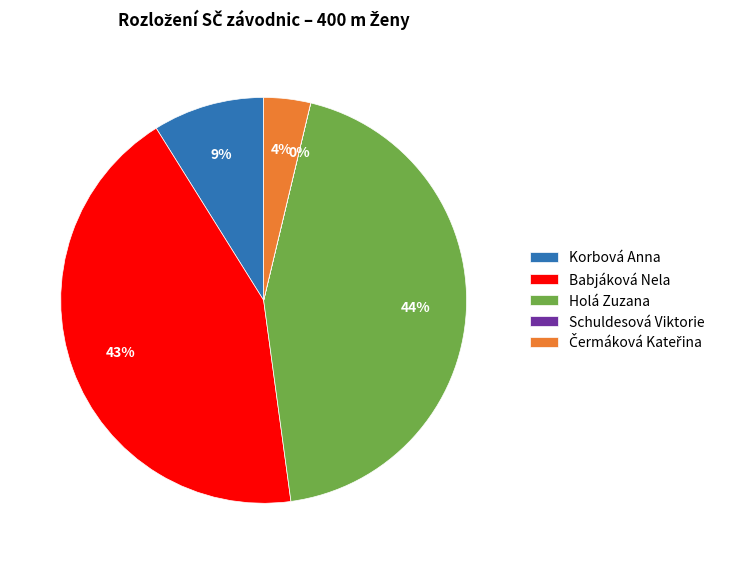

Does Babjáková Nela represent more than half of the total?

No